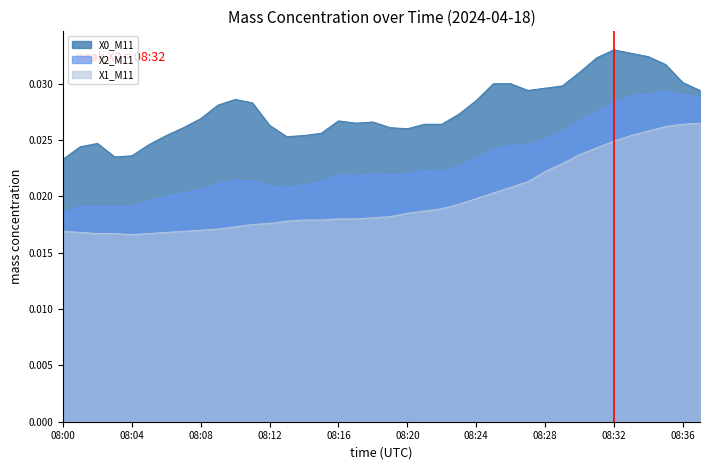

True or false: X1_M11 and X0_M11 intersect in this chart.

False